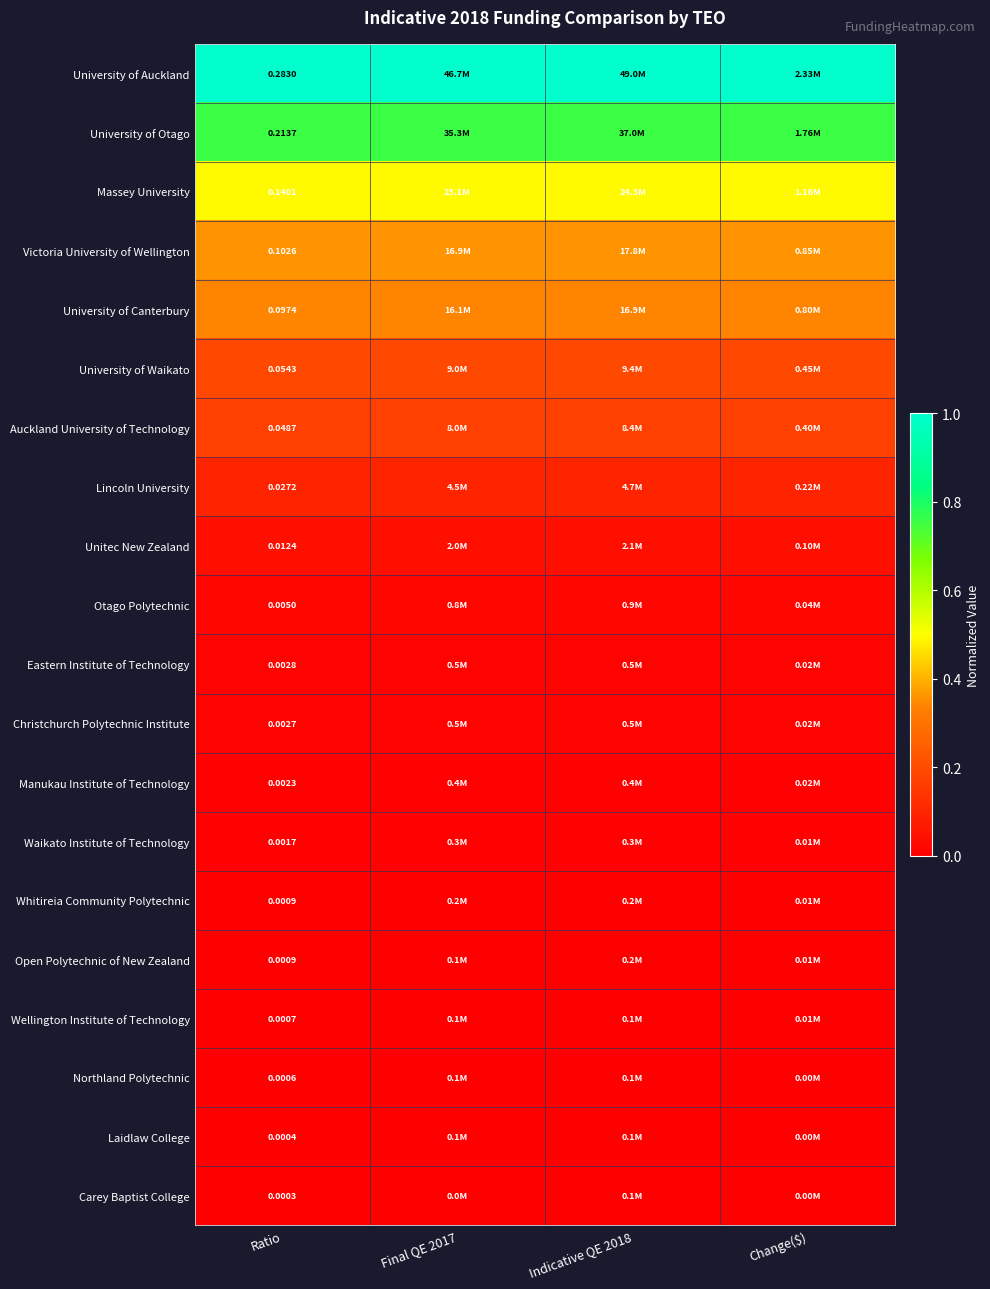

Is the value of Victoria University of Wellington at Change($) greater than the value of Open Polytechnic of New Zealand at Ratio?

Yes